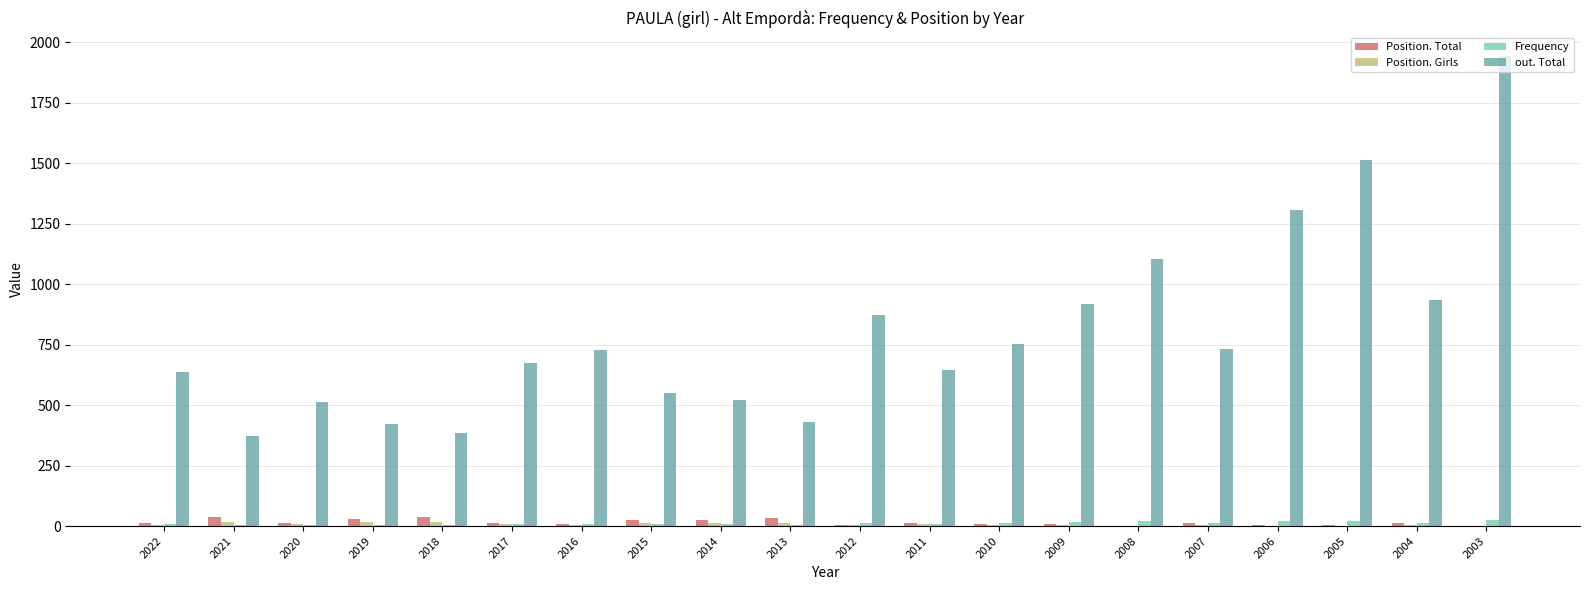

The Frequency series shows 6 at 2013. True or false?

True